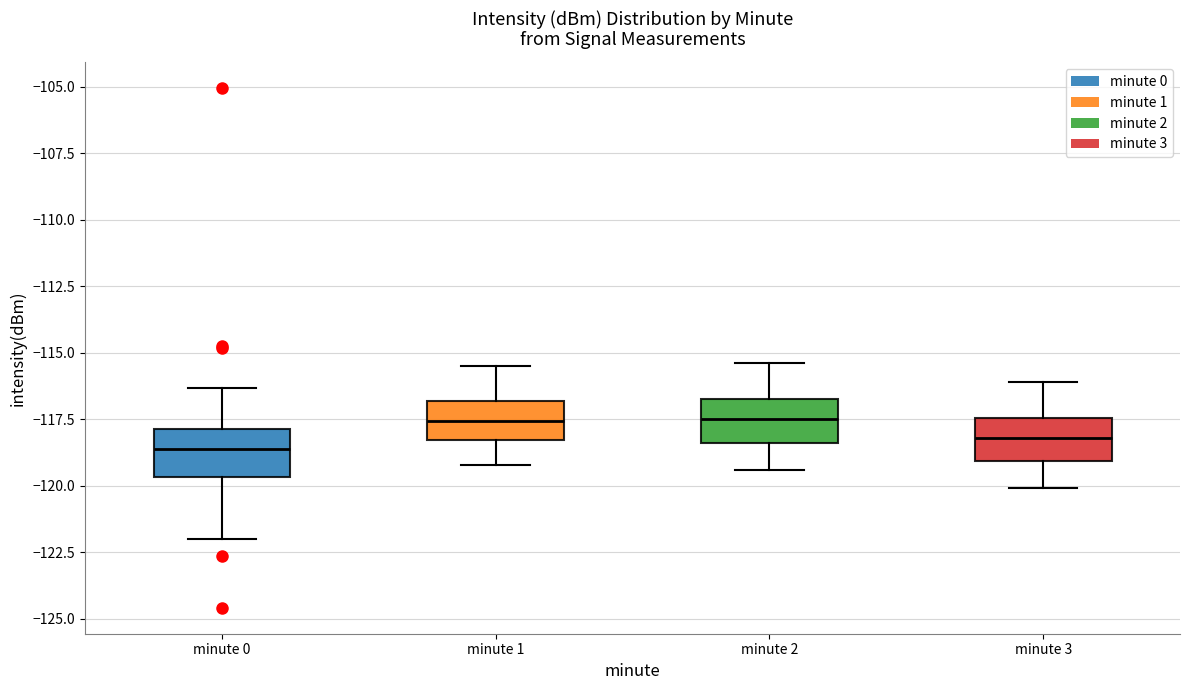

Where is the lower edge of the box for minute 3 on the y-axis? The values are not printed on the chart, so give them approximately, as read against the axis.

-119.0